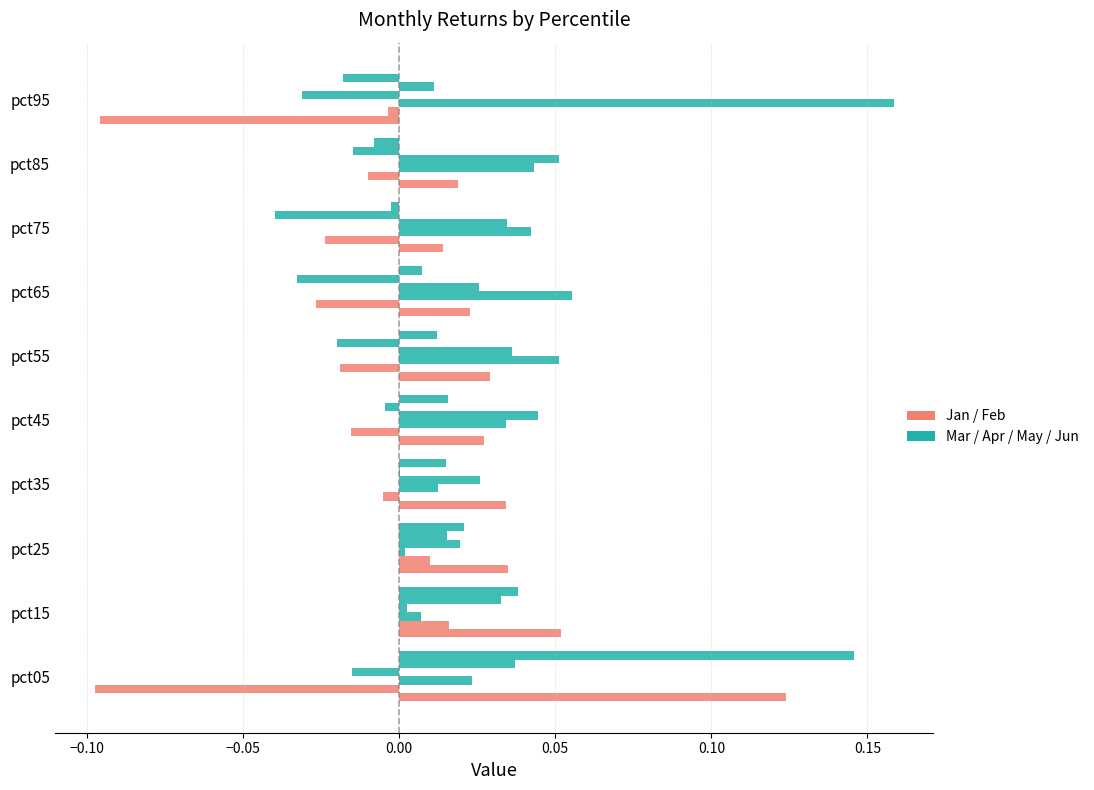

How many distinct data groups are displayed?

6